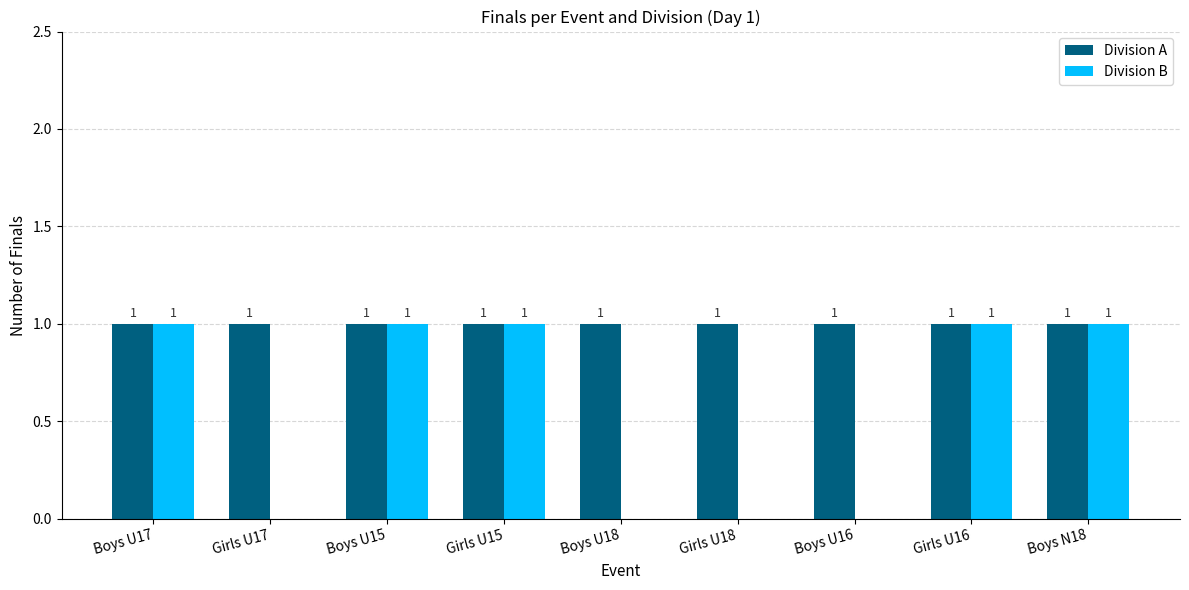

What is the highest value of the Division A series?

1